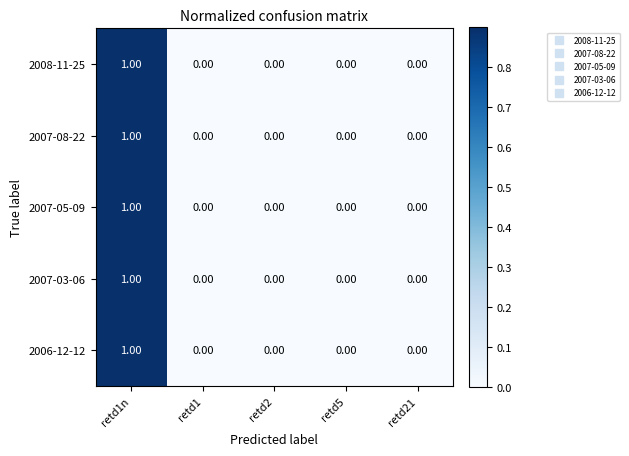

At which category is the sum across all series the highest?

retd1n